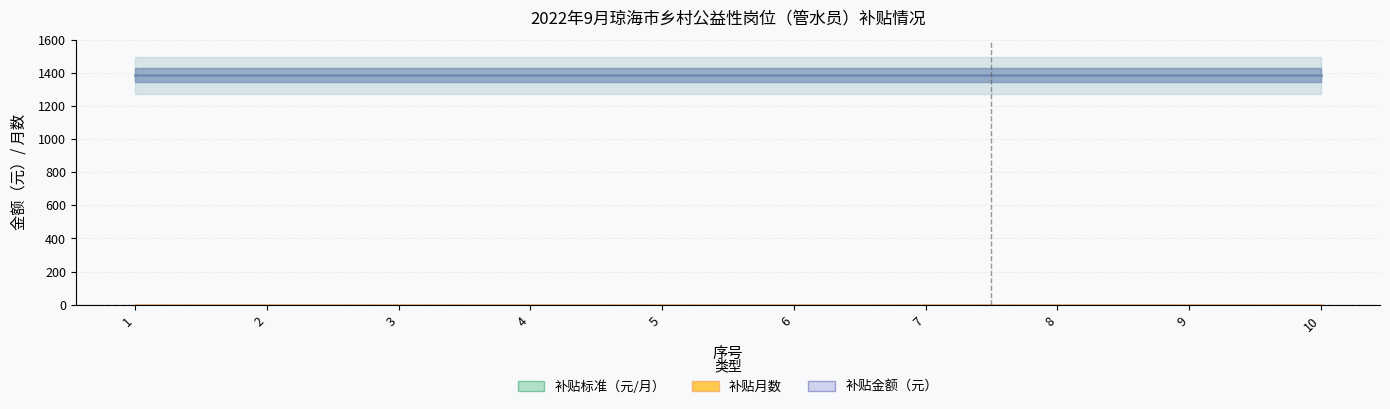

What is the total value across all series at 9?

2769